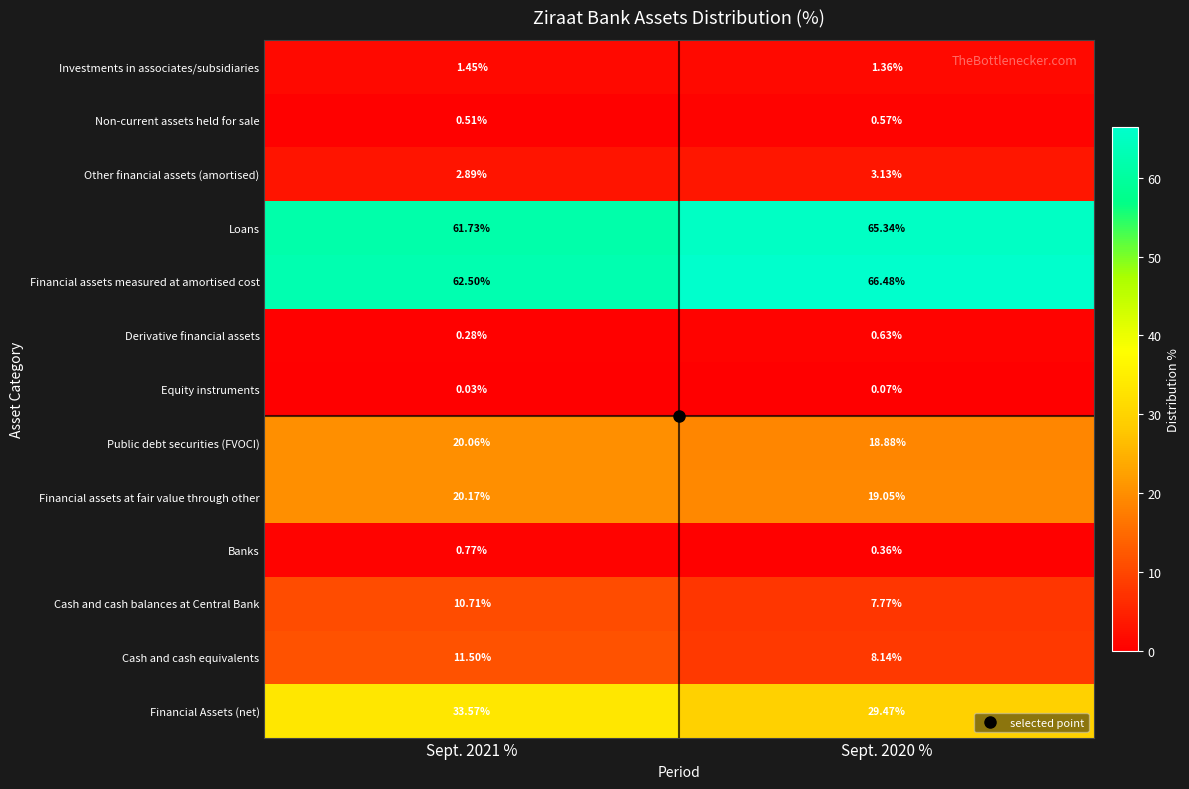

Which series has the widest spread of values?

Financial Assets (net)